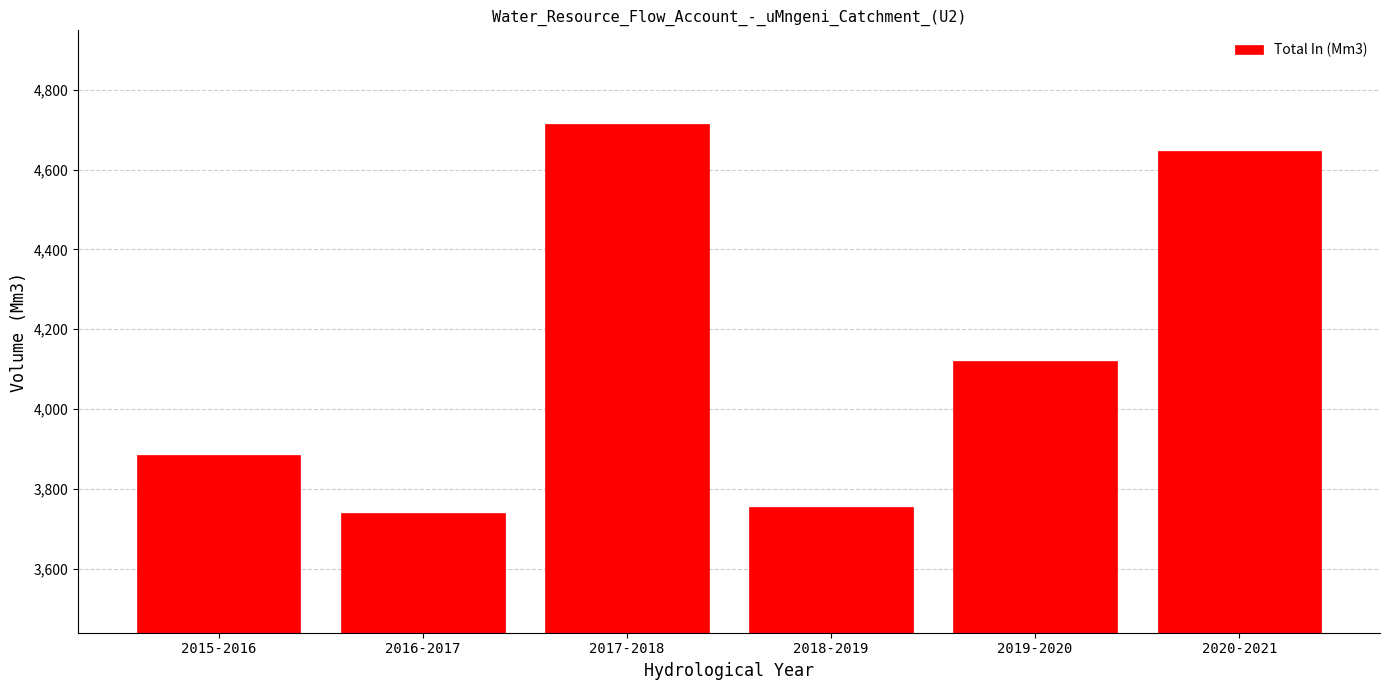

Reading left to right, transcribe all the data shown in this chart.

3884.3	3738.3	4713.5	3754.2	4120.5	4647.2